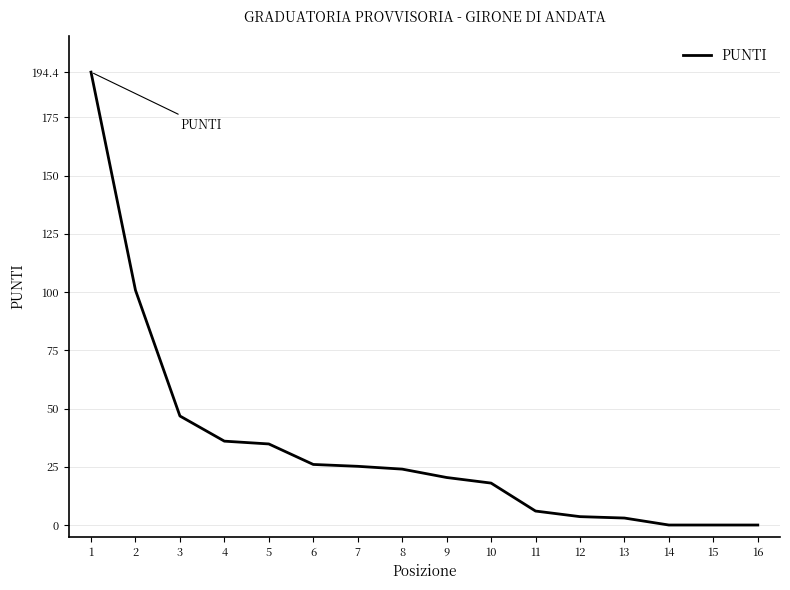

What is the change in value from 4 to 15?

-36.0